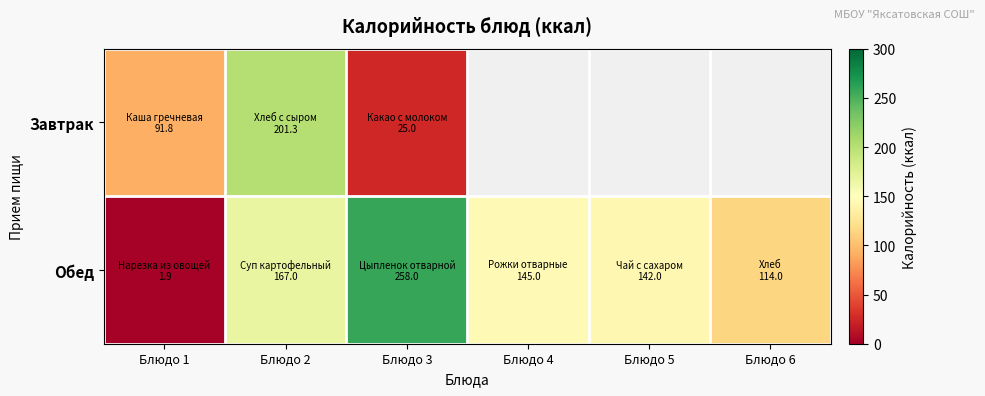

Which label corresponds to the largest value in the chart?

Блюдо 3